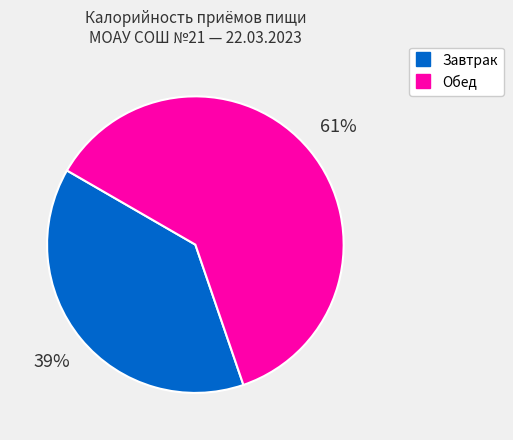

Combined, do Завтрак and Обед account for over 50%?

Yes